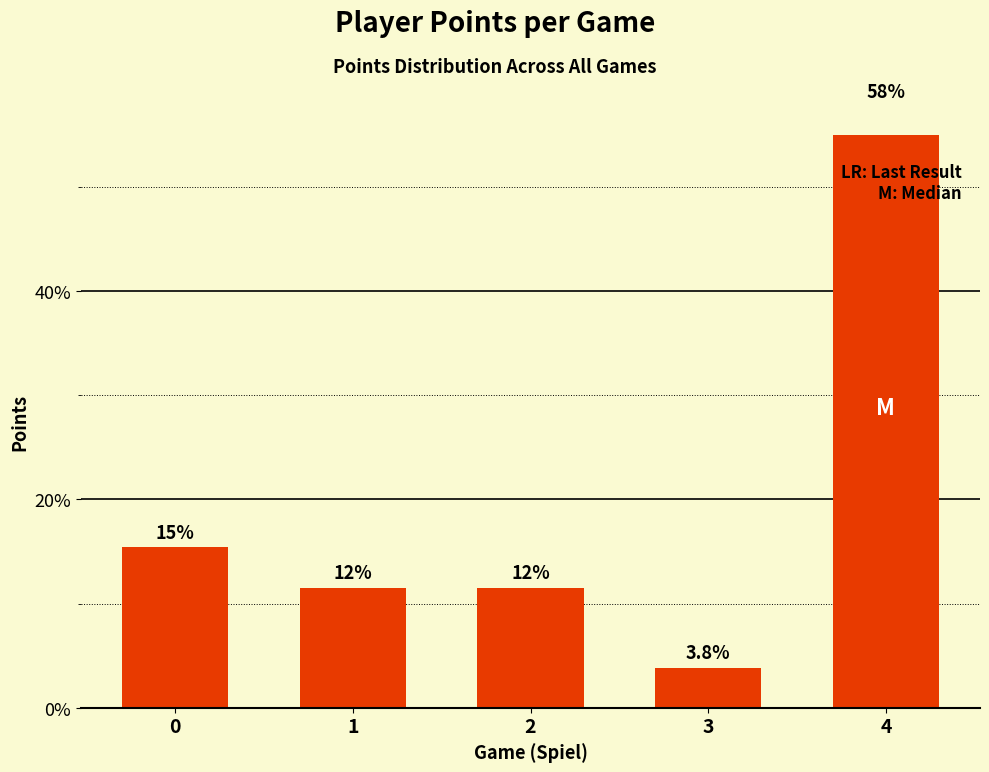

How many categories are shown in the chart?

5